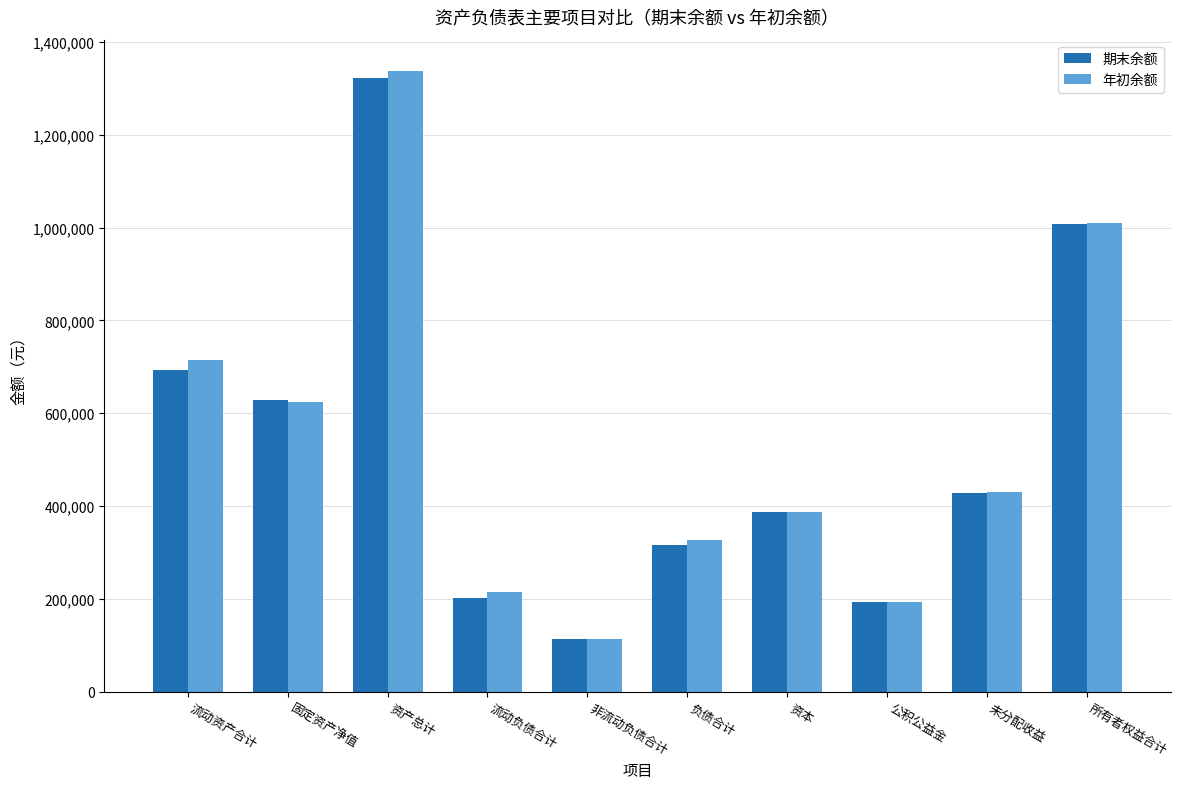

What is the maximum value for 年初余额?

1338180.9